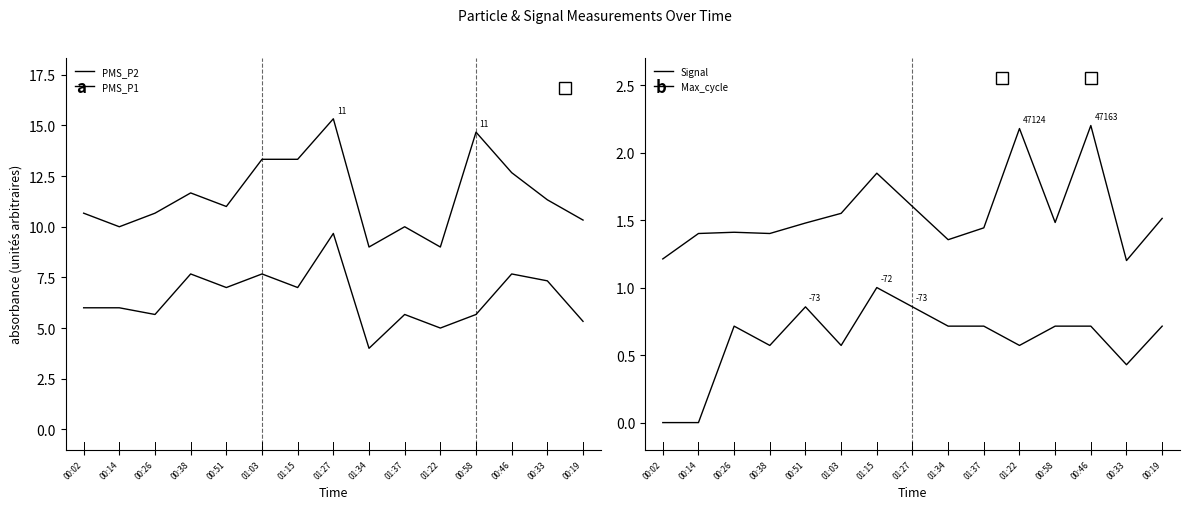

True or false: PMS_P1 has a value of 9.0 at 01:34.

True